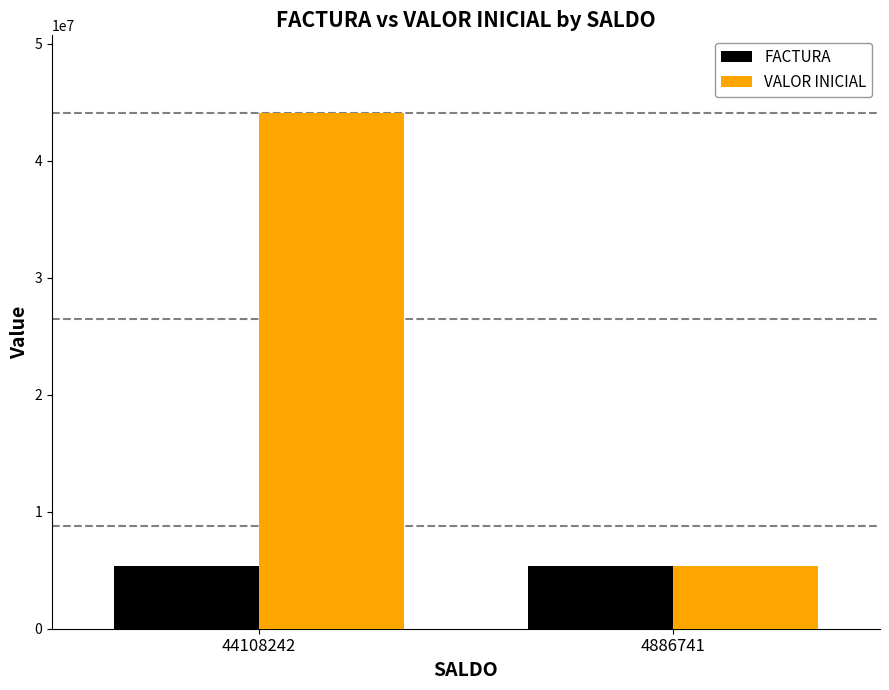

What is the difference between the VALOR INICIAL values at 4886741 and 44108242?

38761501